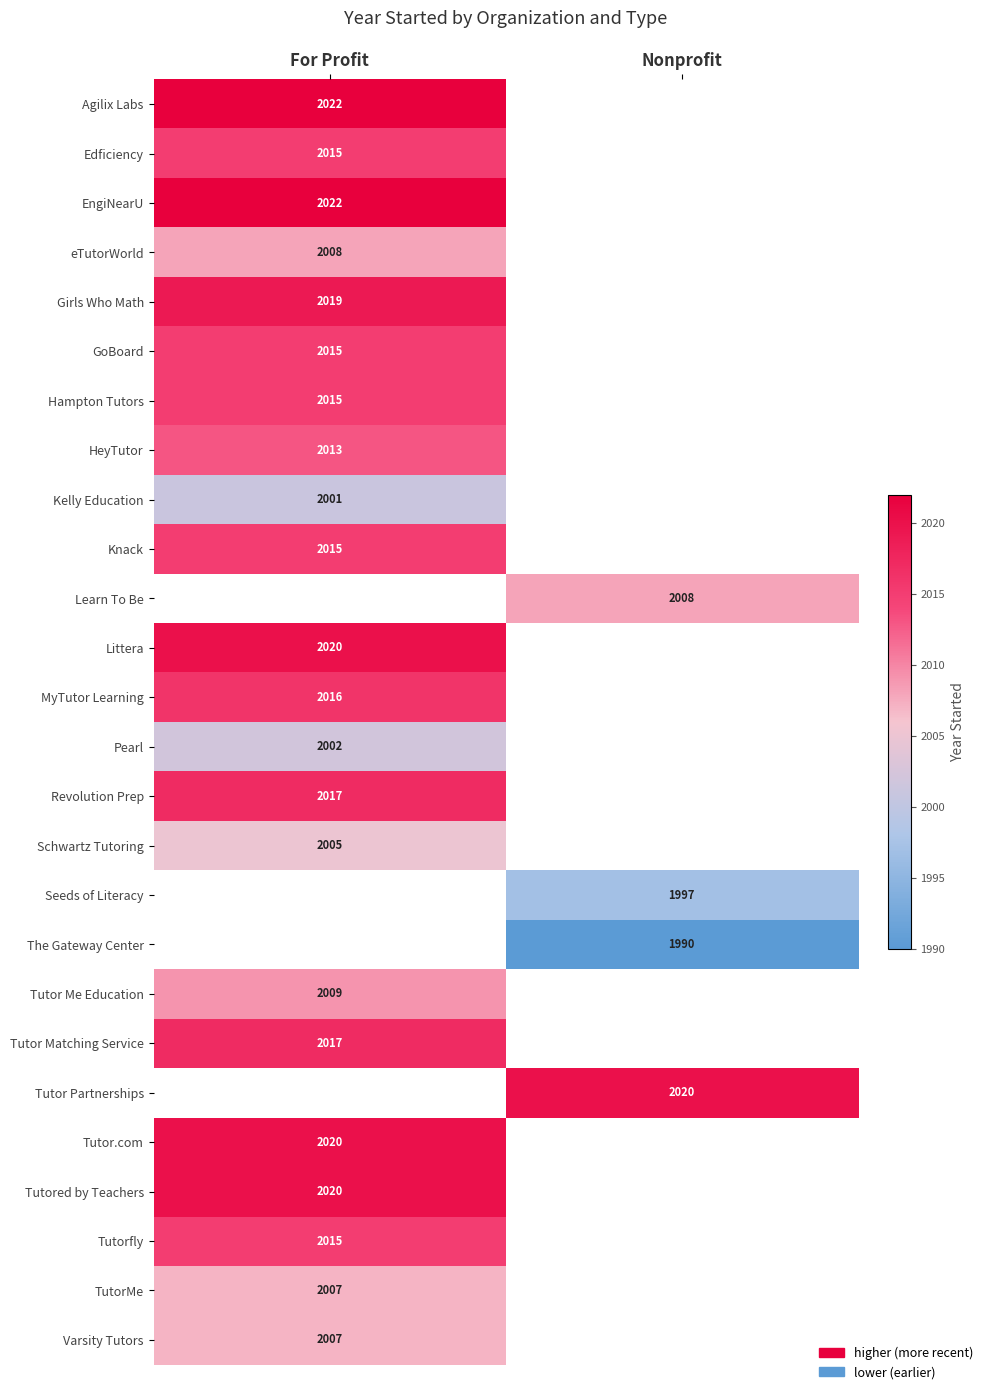

How many data points does each series have?

2